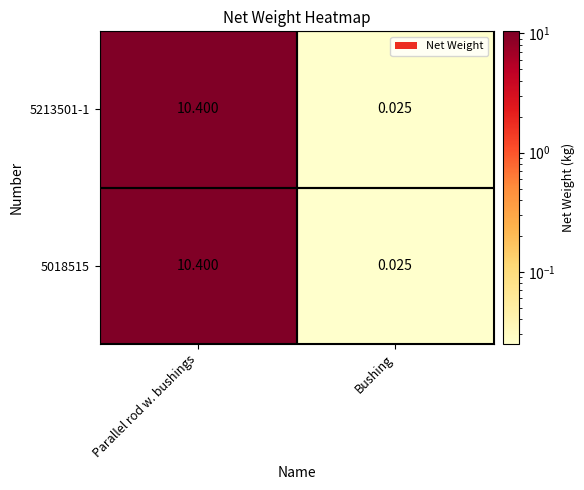

Count the number of data series in this chart.

2